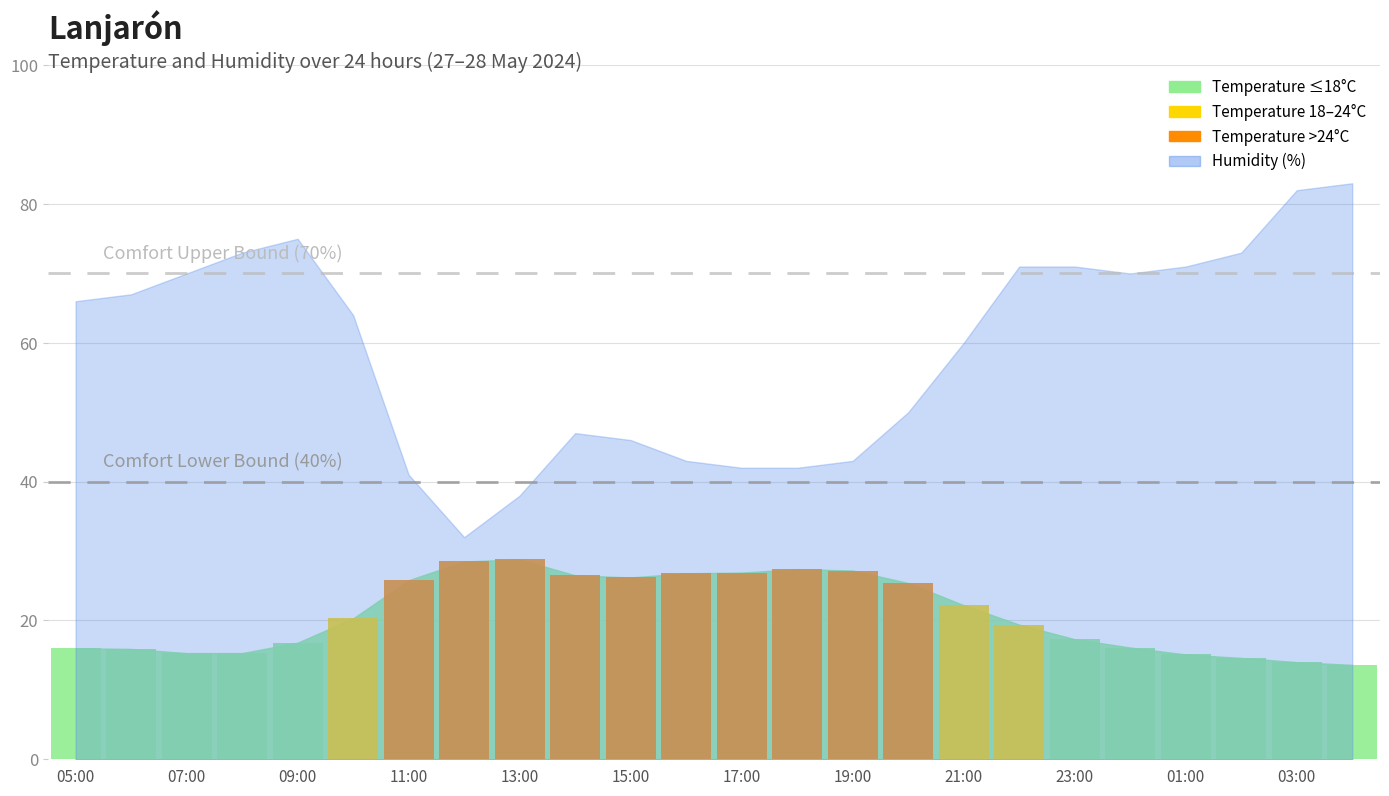

Count the number of categories in the chart.

24